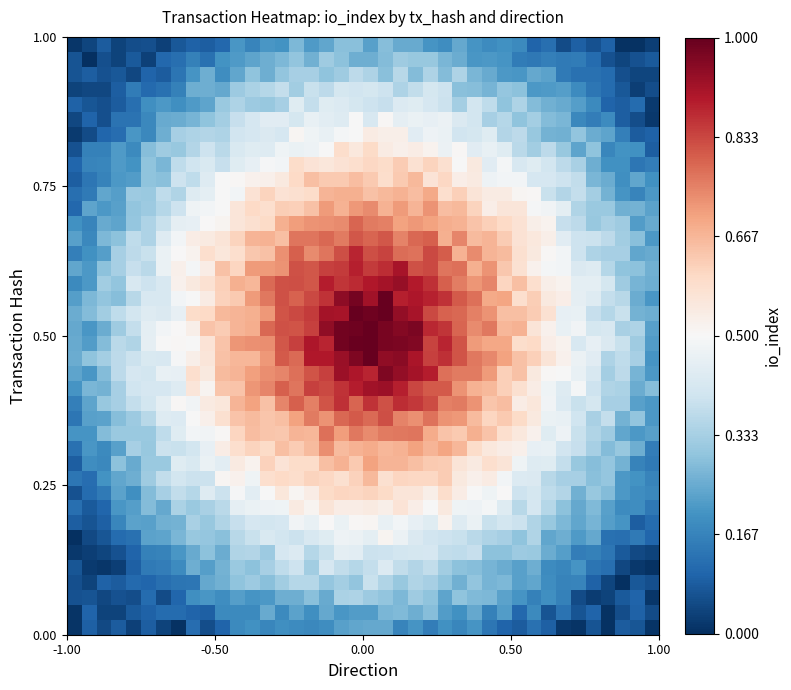

Count the number of categories in the chart.

40